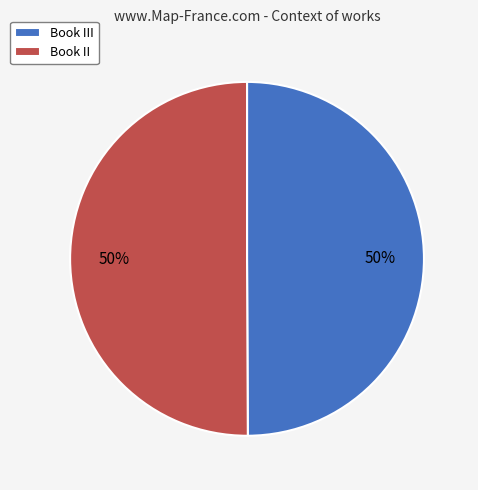

True or false: Book III accounts for 38% of the total.

False